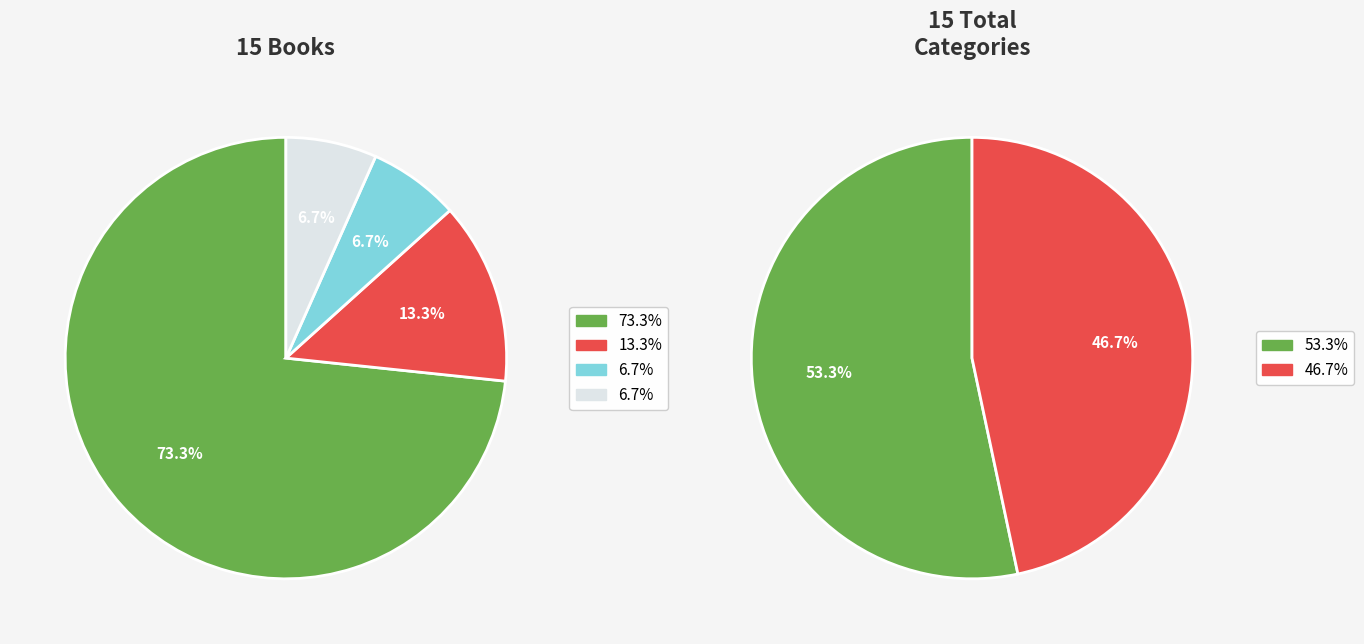

How many slices are in this pie chart?

4